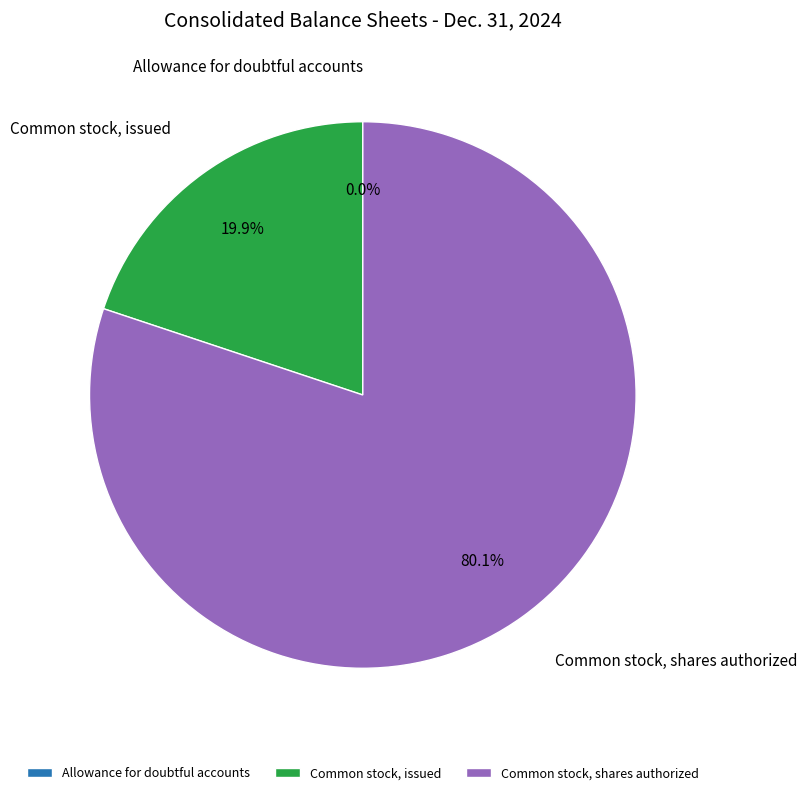

To the nearest percent, what percentage of the pie is Common stock, issued?

20%